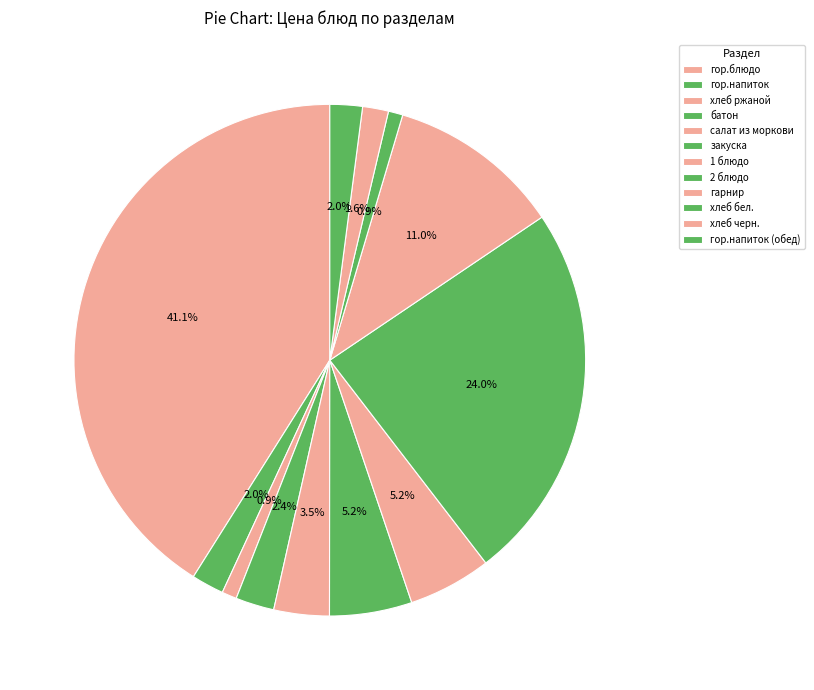

What portion of the pie excludes гор.блюдо?

58.9%